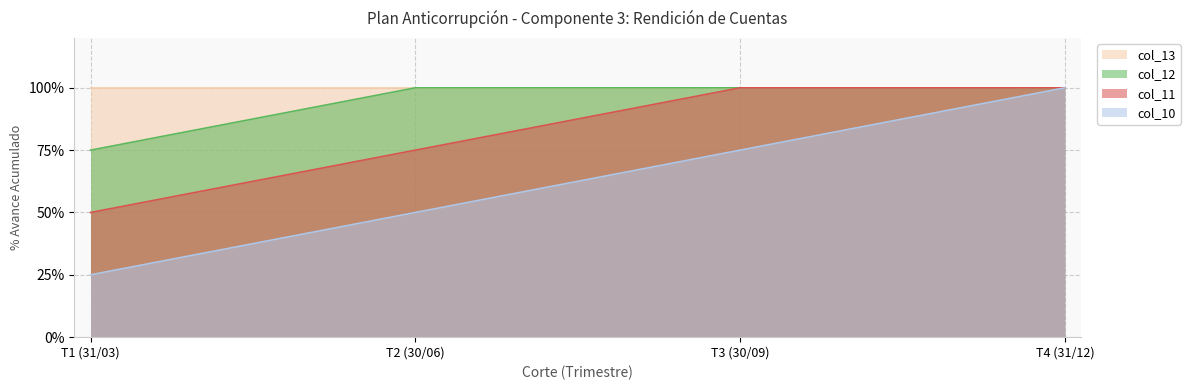

What is the value of the col_10 (T1 Meta) point at the 4th from the left?

1.0